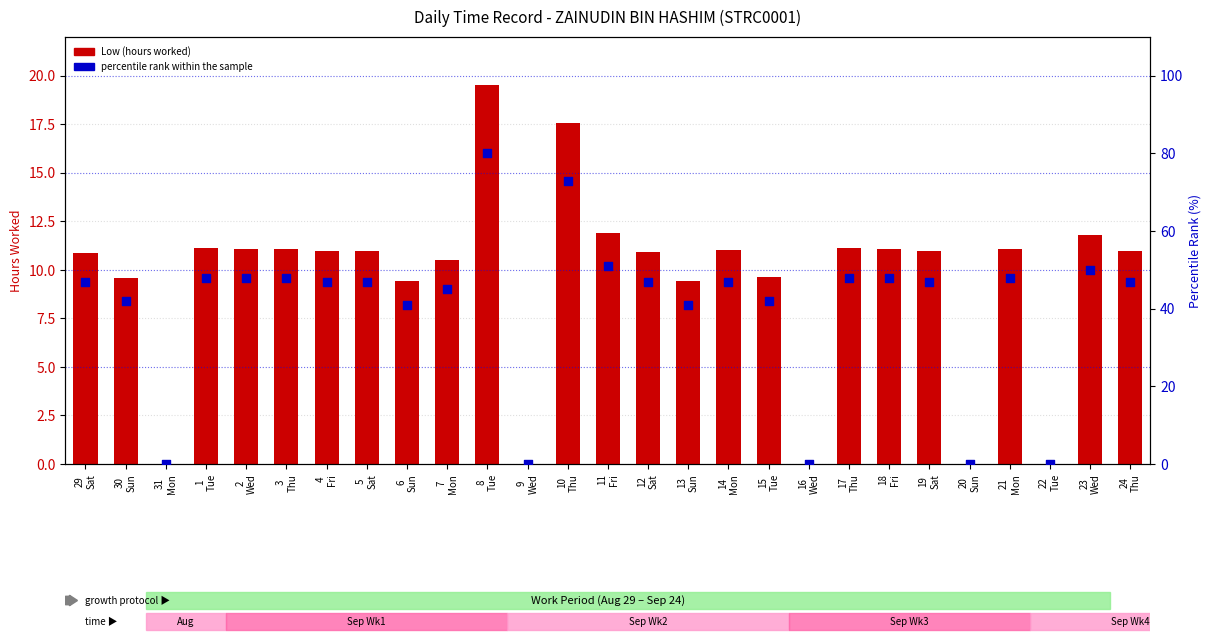

Which series has the largest total across all categories?

percentile rank within the sample